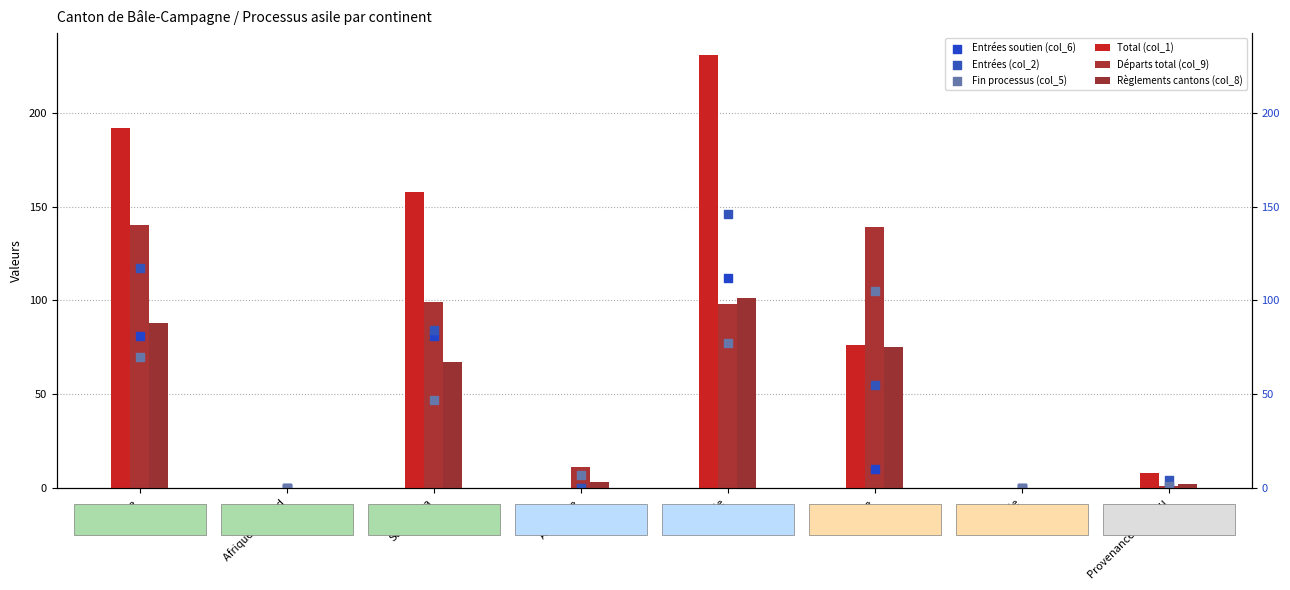

What are all the series names shown in the legend?

Total (col_1), Départs total (col_9), Règlements cantons (col_8), Entrées soutien (col_6), Entrées (col_2), Fin processus (col_5)